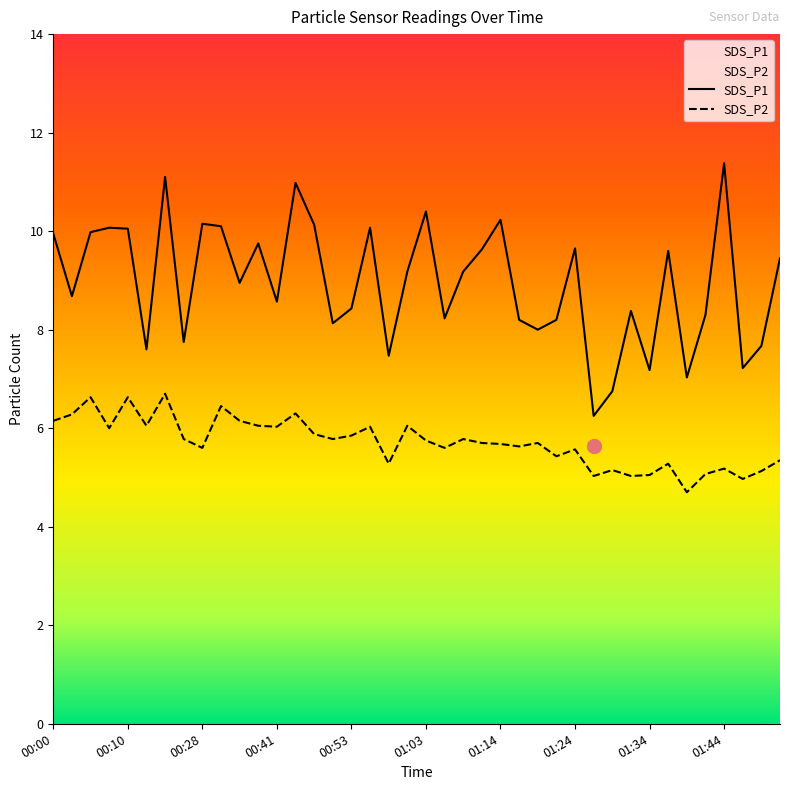

What is the highest value of the SDS_P1 series?

11.4